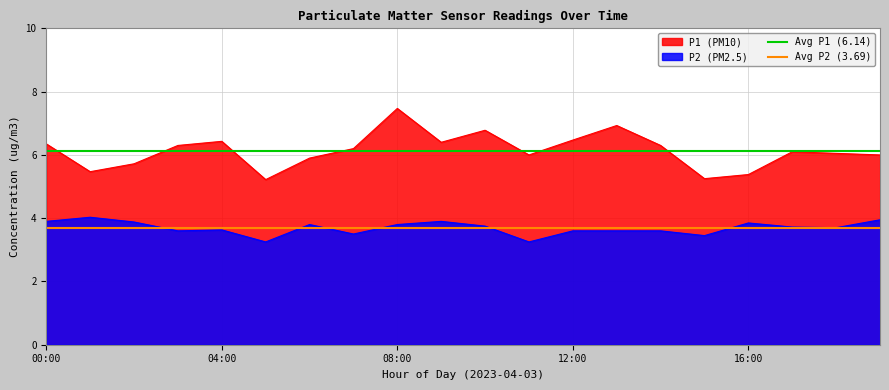

What is the average value of the Avg P2 (3.69) series?

3.7